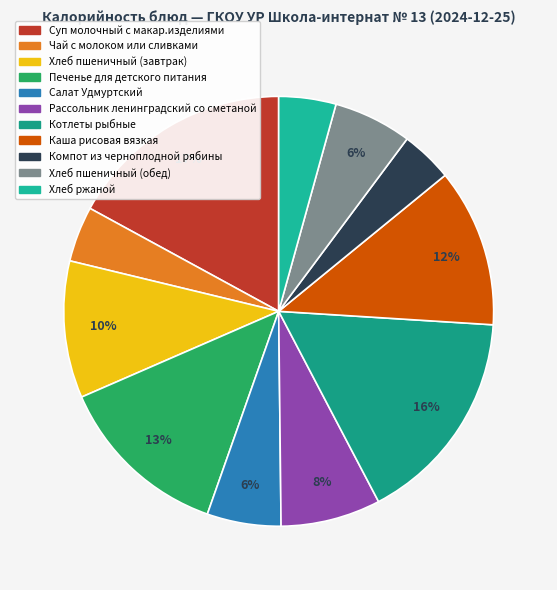

Which category has the biggest portion of the pie?

Суп молочный с макар.изделиями